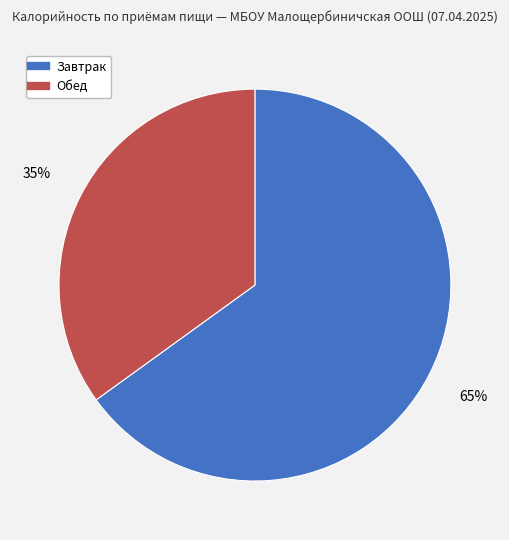

Which category accounts for the majority?

Завтрак